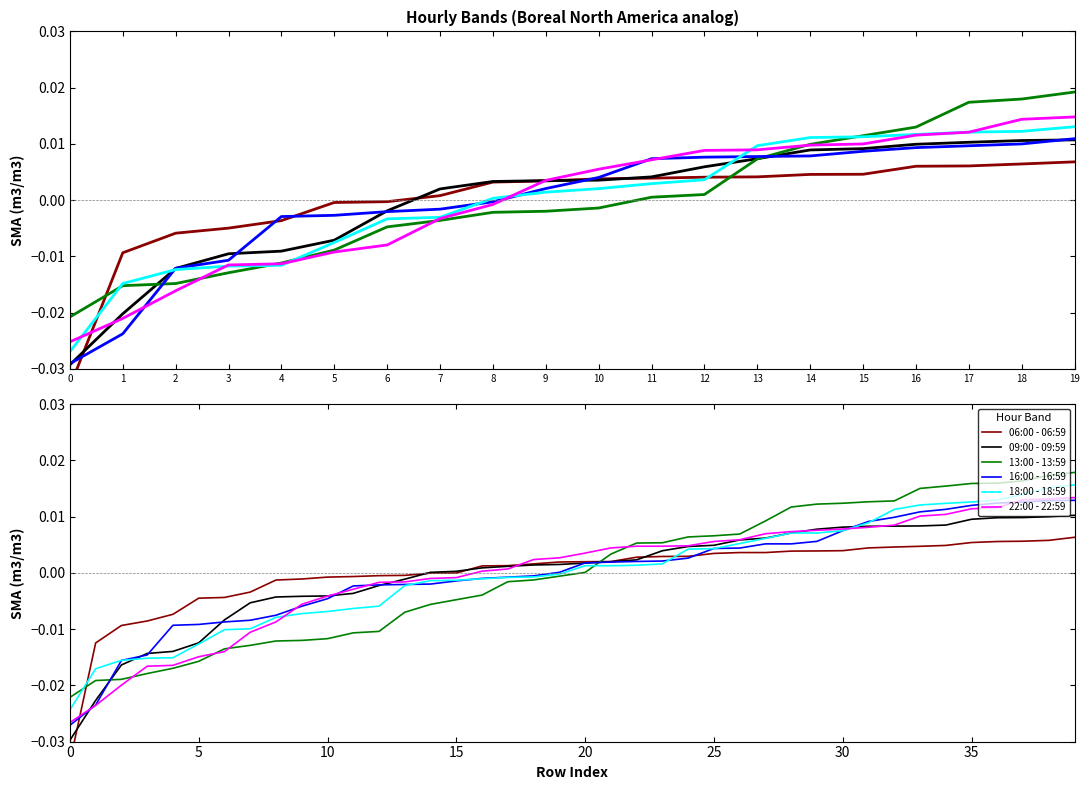

Reading left to right, transcribe all the data shown in this chart.

06:00 - 06:59: -0.0	-0.0	-0.0	-0.0	-0.0	-0.0	-0.0	-0.0	-0.0	-0.0	-0.0	-0.0	-0.0	-0.0	-0.0	-0.0	0.0	0.0	0.0	0.0	0.0	0.0	0.0	0.0	0.0	0.0	0.0	0.0	0.0	0.0	0.0	0.0	0.0	0.0	0.0	0.0	0.0	0.0	0.0	0.0
09:00 - 09:59: -0.0	-0.0	-0.0	-0.0	-0.0	-0.0	-0.0	-0.0	-0.0	-0.0	-0.0	-0.0	-0.0	-0.0	0.0	0.0	0.0	0.0	0.0	0.0	0.0	0.0	0.0	0.0	0.0	0.0	0.0	0.0	0.0	0.0	0.0	0.0	0.0	0.0	0.0	0.0	0.0	0.0	0.0	0.0
13:00 - 13:59: -0.0	-0.0	-0.0	-0.0	-0.0	-0.0	-0.0	-0.0	-0.0	-0.0	-0.0	-0.0	-0.0	-0.0	-0.0	-0.0	-0.0	-0.0	-0.0	-0.0	0.0	0.0	0.0	0.0	0.0	0.0	0.0	0.0	0.0	0.0	0.0	0.0	0.0	0.0	0.0	0.0	0.0	0.0	0.0	0.0
16:00 - 16:59: -0.0	-0.0	-0.0	-0.0	-0.0	-0.0	-0.0	-0.0	-0.0	-0.0	-0.0	-0.0	-0.0	-0.0	-0.0	-0.0	-0.0	-0.0	-0.0	0.0	0.0	0.0	0.0	0.0	0.0	0.0	0.0	0.0	0.0	0.0	0.0	0.0	0.0	0.0	0.0	0.0	0.0	0.0	0.0	0.0
18:00 - 18:59: -0.0	-0.0	-0.0	-0.0	-0.0	-0.0	-0.0	-0.0	-0.0	-0.0	-0.0	-0.0	-0.0	-0.0	-0.0	-0.0	-0.0	-0.0	-0.0	-0.0	0.0	0.0	0.0	0.0	0.0	0.0	0.0	0.0	0.0	0.0	0.0	0.0	0.0	0.0	0.0	0.0	0.0	0.0	0.0	0.0
22:00 - 22:59: -0.0	-0.0	-0.0	-0.0	-0.0	-0.0	-0.0	-0.0	-0.0	-0.0	-0.0	-0.0	-0.0	-0.0	-0.0	-0.0	0.0	0.0	0.0	0.0	0.0	0.0	0.0	0.0	0.0	0.0	0.0	0.0	0.0	0.0	0.0	0.0	0.0	0.0	0.0	0.0	0.0	0.0	0.0	0.0